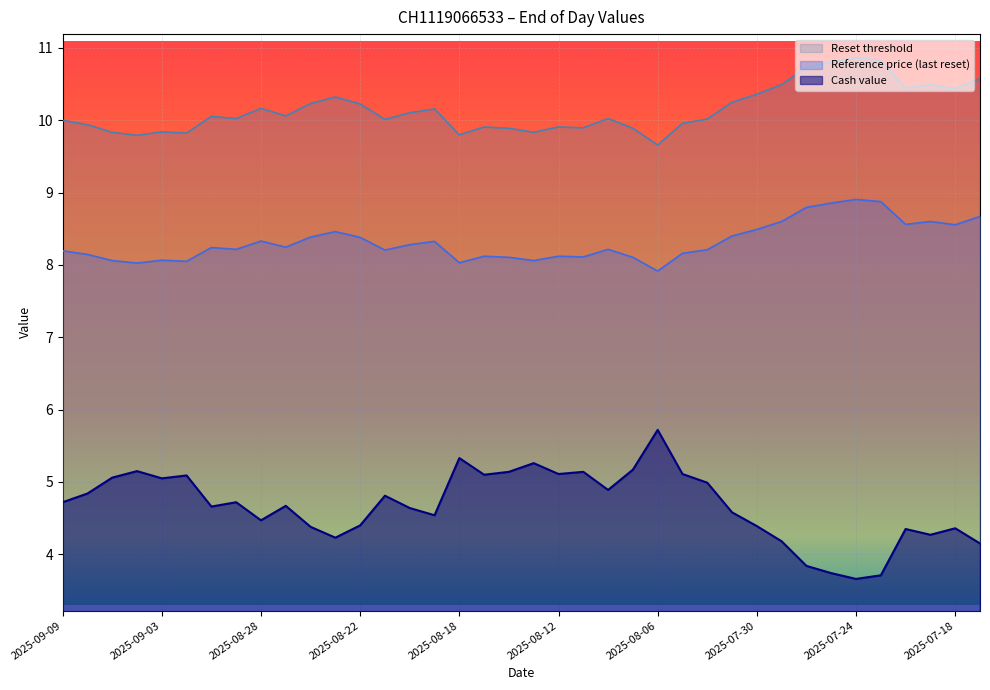

Which has a higher value, 2025-08-27 or 2025-08-14?

2025-08-27